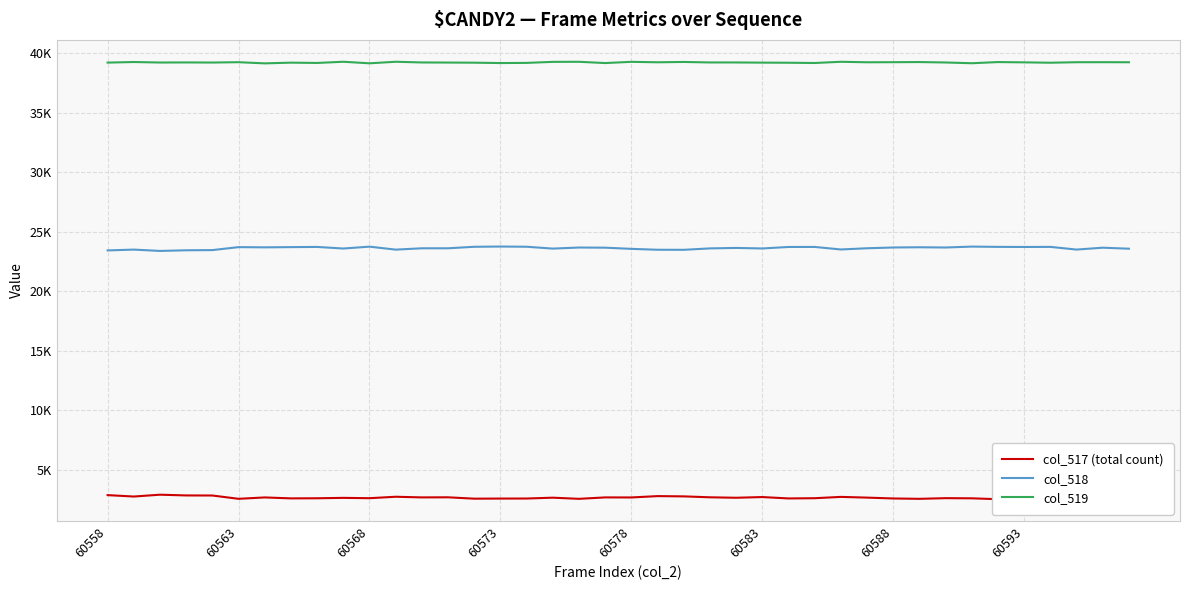

True or false: col_517 (total count) and col_519 cross at least once.

False